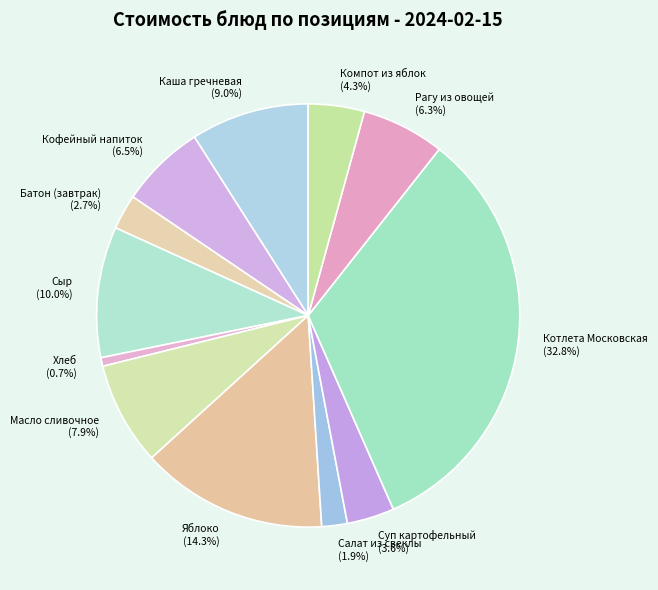

How many slices are in this pie chart?

12